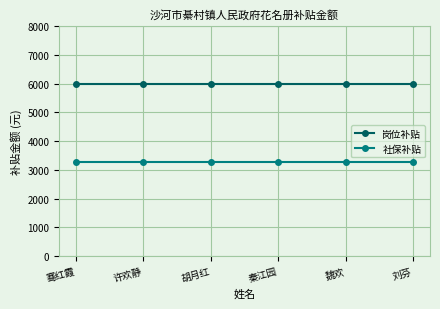

What is the value of the 社保补贴 point at the 5th from the left?

3279.7